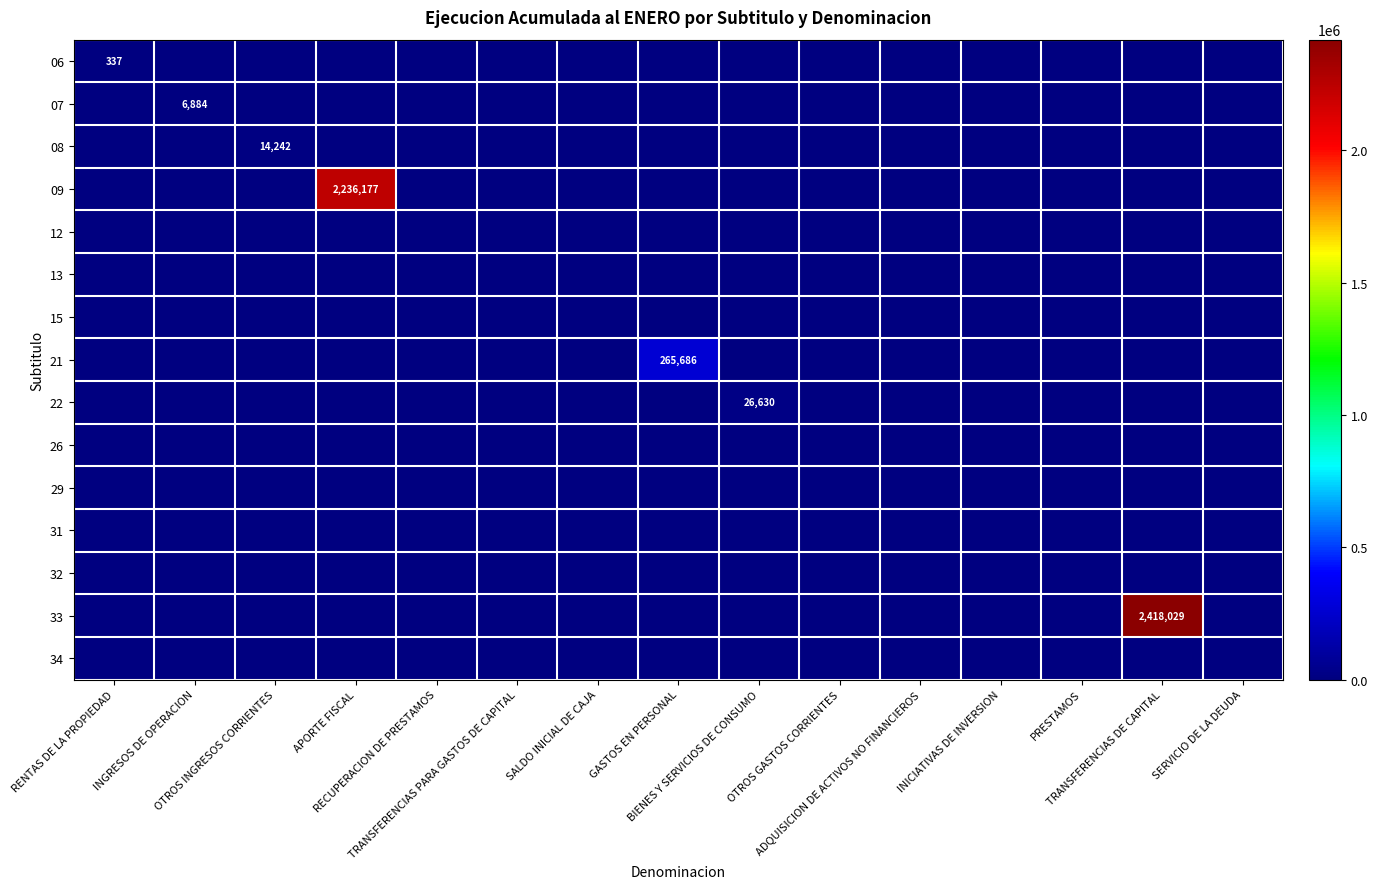

Which series has the largest total across all categories?

33